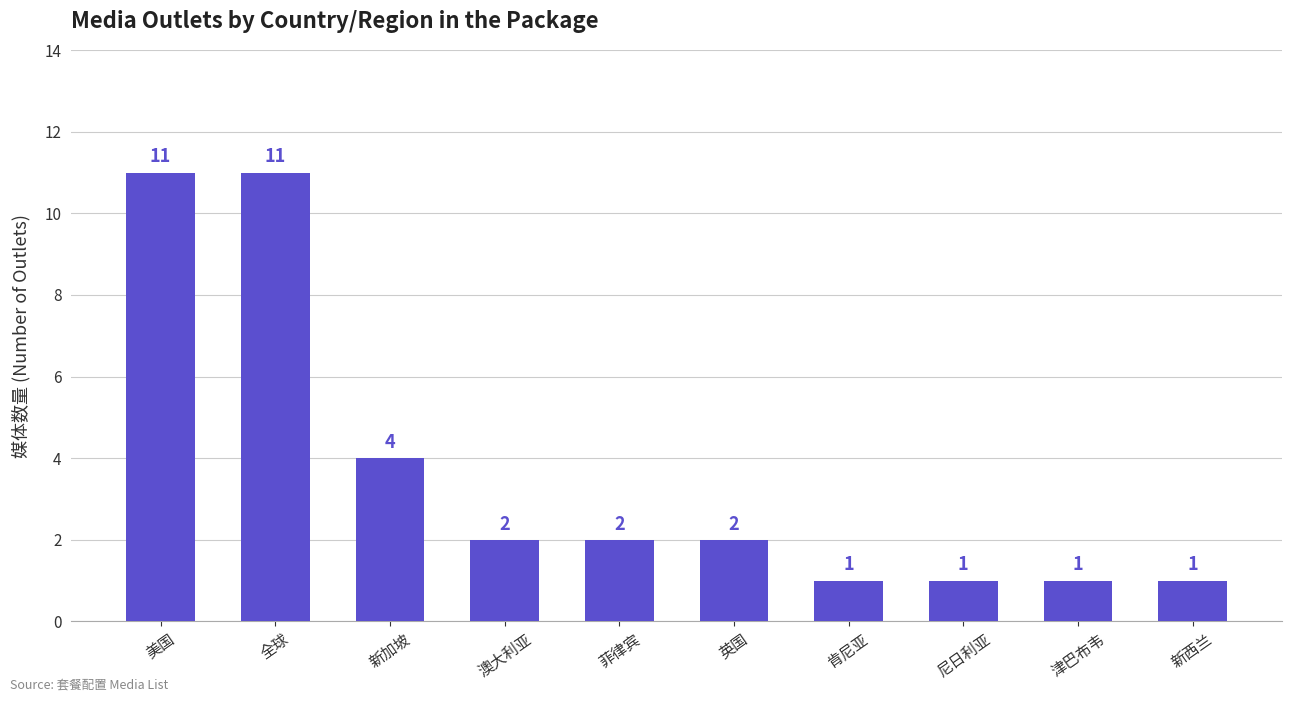

Between 全球 and 英国, which is larger?

全球